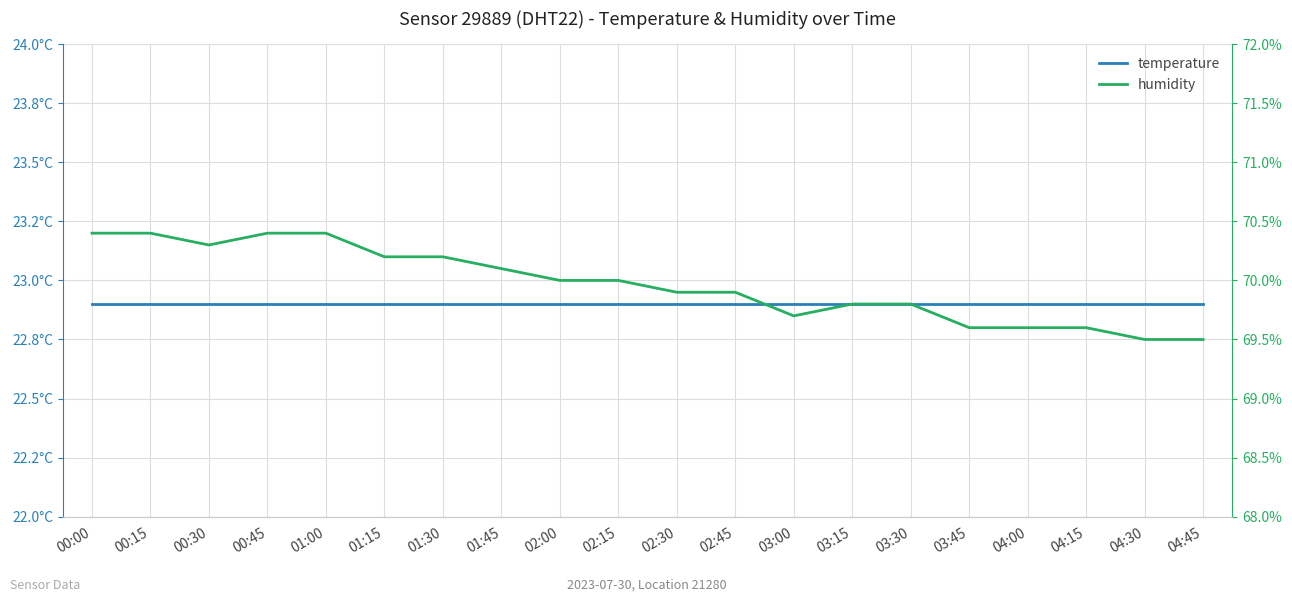

Reading left to right, transcribe all the data shown in this chart.

temperature: 00:00=22.9	00:15=22.9	00:30=22.9	00:45=22.9	01:00=22.9	01:15=22.9	01:30=22.9	01:45=22.9	02:00=22.9	02:15=22.9	02:30=22.9	02:45=22.9	03:00=22.9	03:15=22.9	03:30=22.9	03:45=22.9	04:00=22.9	04:15=22.9	04:30=22.9	04:45=22.9
humidity: 00:00=70.4	00:15=70.4	00:30=70.3	00:45=70.4	01:00=70.4	01:15=70.2	01:30=70.2	01:45=70.1	02:00=70.0	02:15=70.0	02:30=69.9	02:45=69.9	03:00=69.7	03:15=69.8	03:30=69.8	03:45=69.6	04:00=69.6	04:15=69.6	04:30=69.5	04:45=69.5